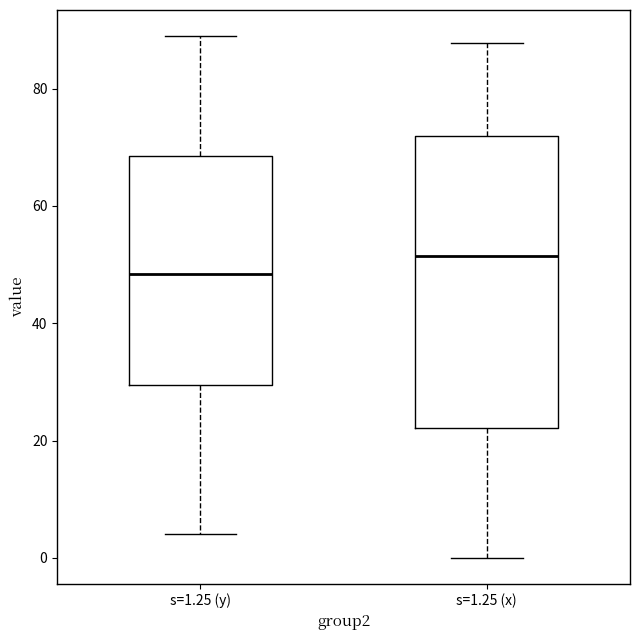

Which box's median line is the lowest?

s=1.25 (y)